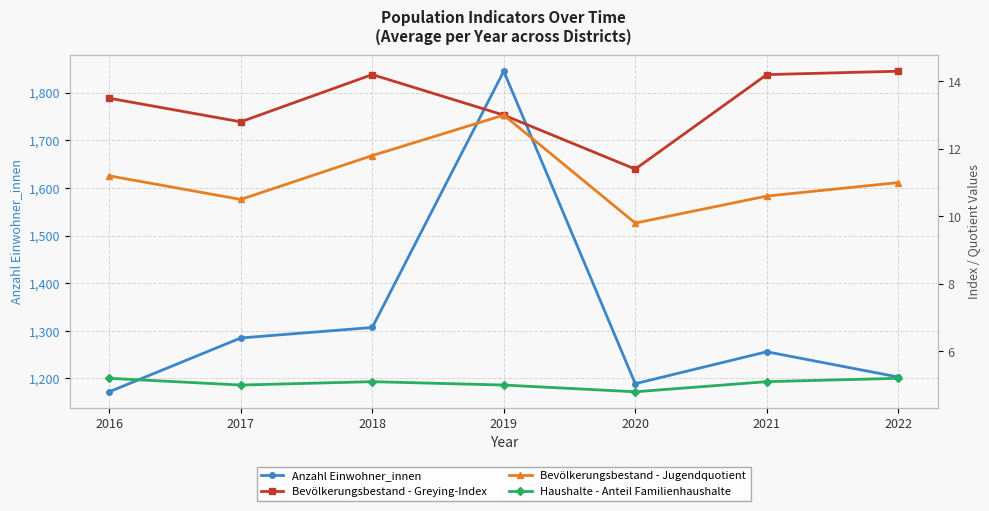

True or false: Anzahl Einwohner_innen has a value of 1727.7 at 2021.

False